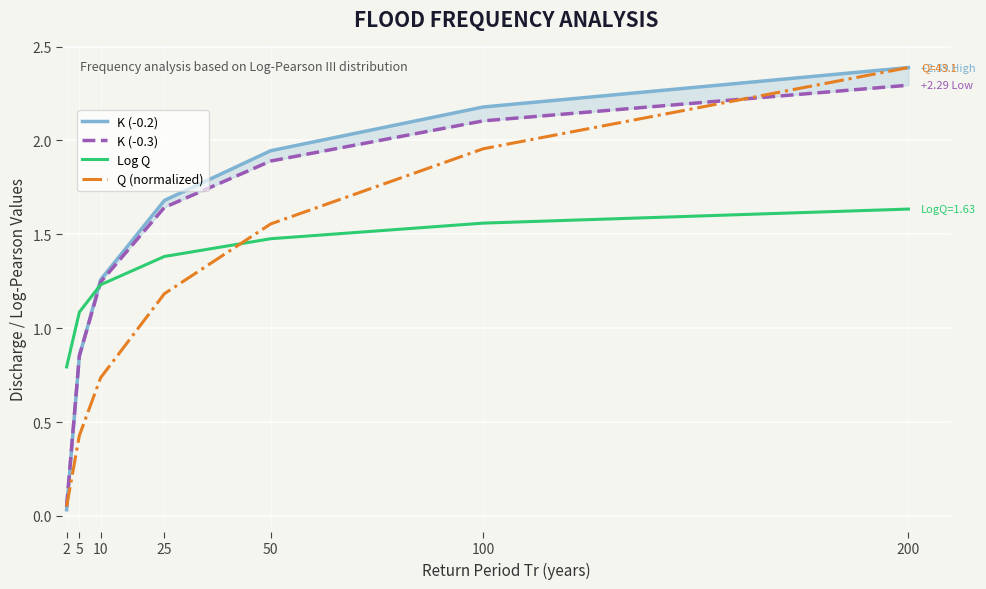

How many distinct data groups are displayed?

4